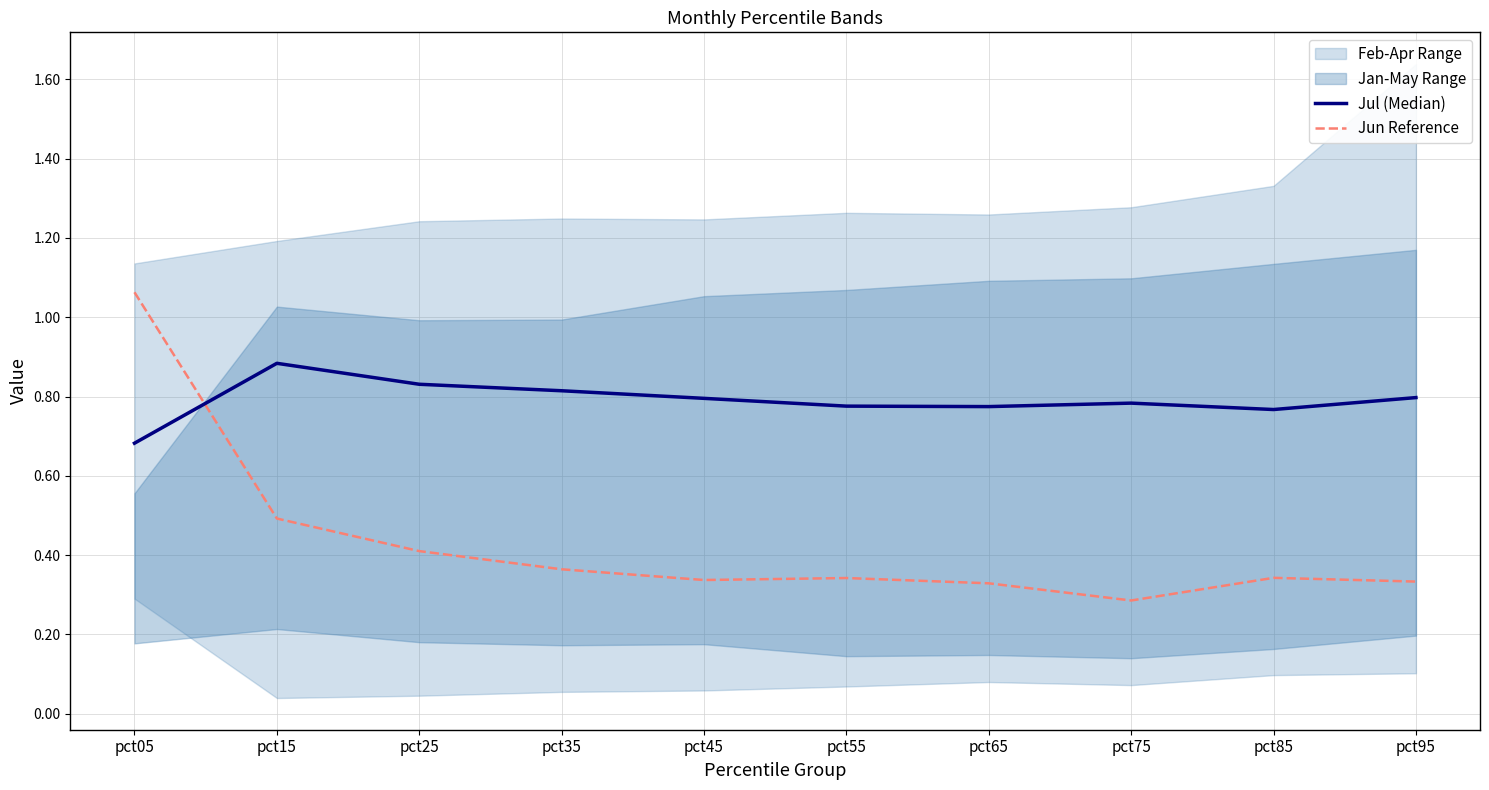

Which series has the largest total across all categories?

Jul (Median)